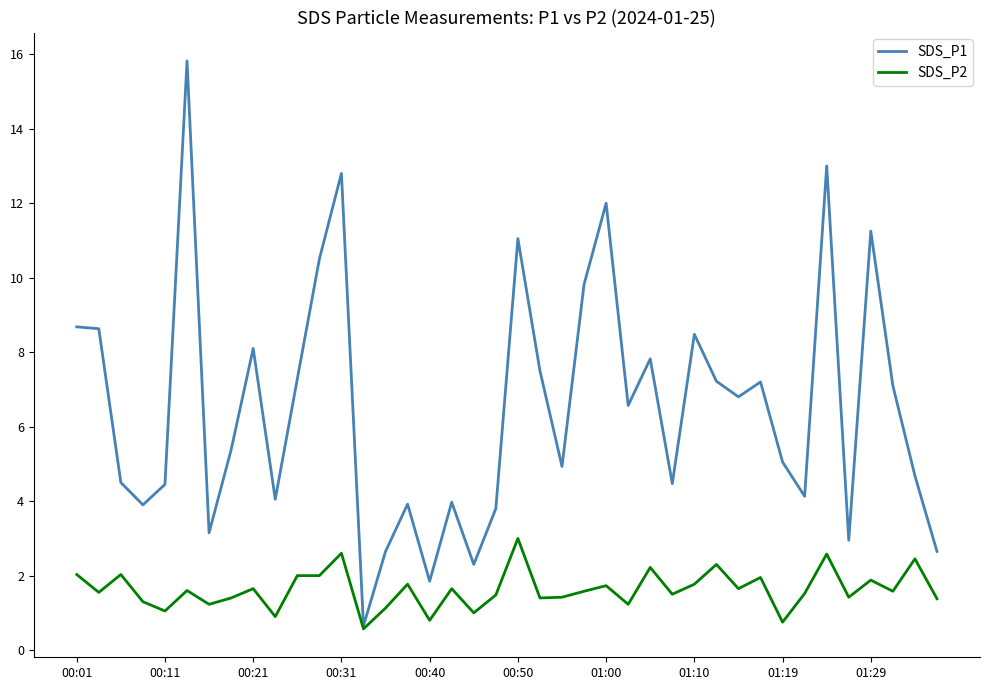

What is the greatest value displayed?

15.8